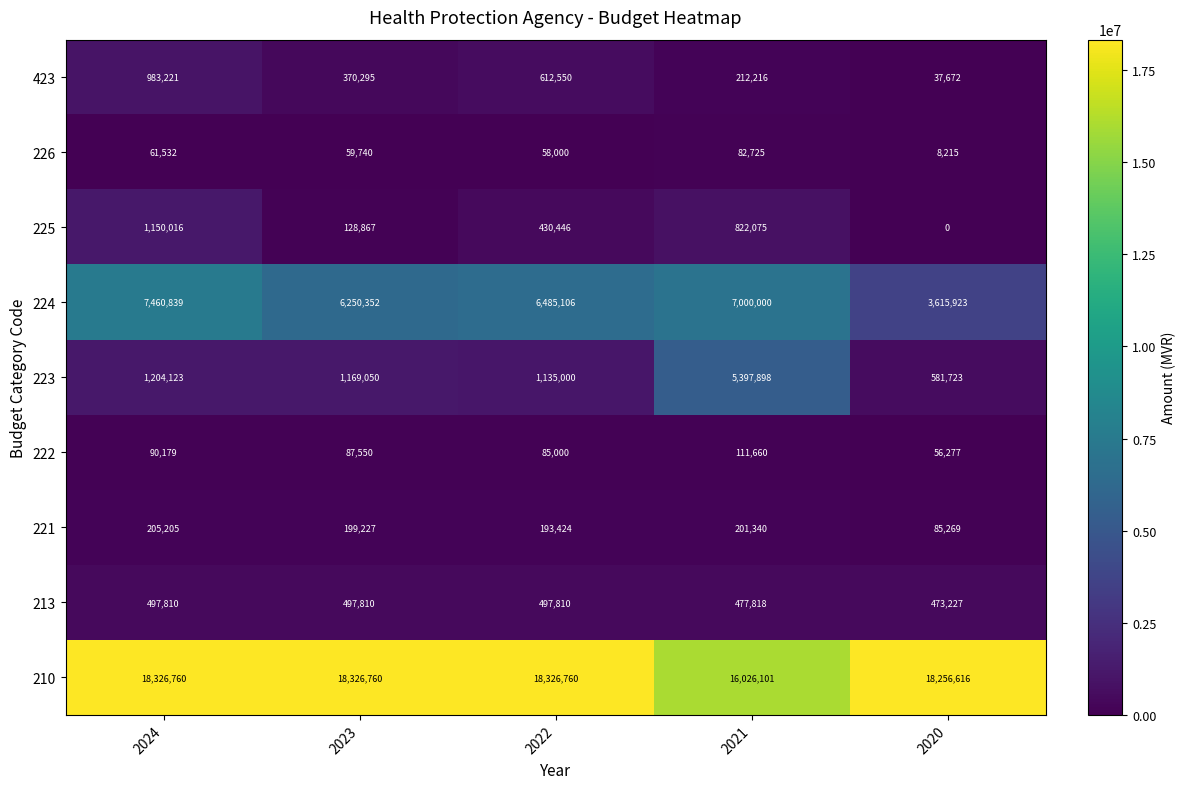

The 226 series shows 8215 at 2020. True or false?

True